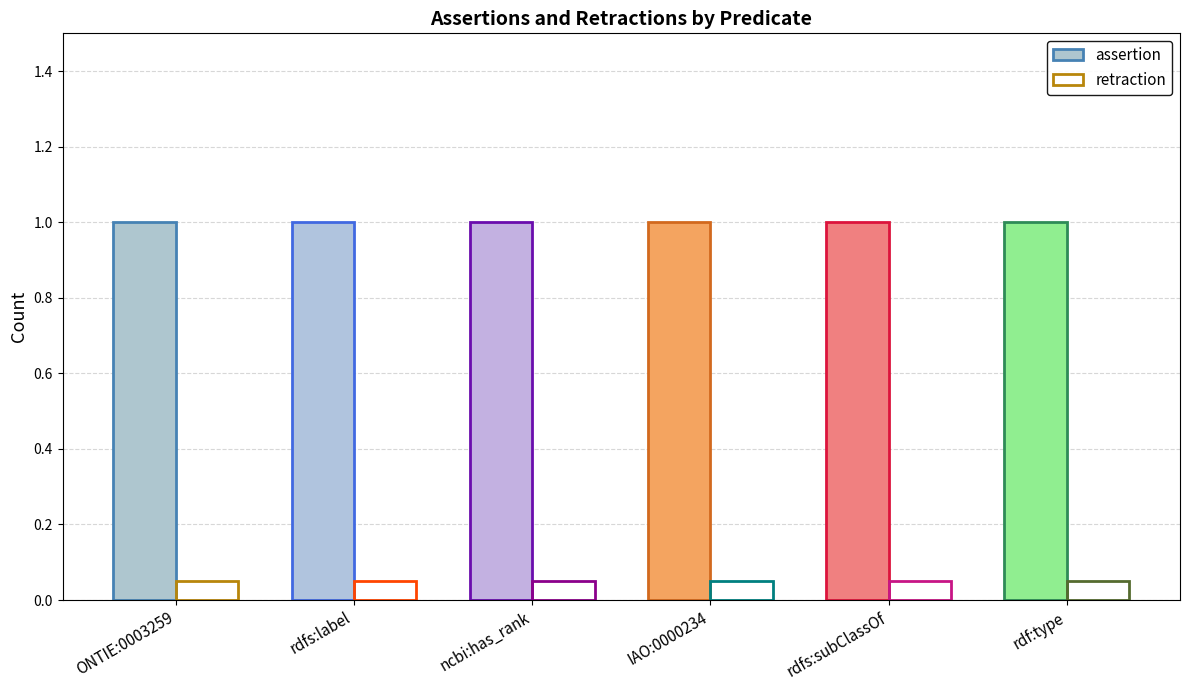

How many categories are shown in the chart?

6